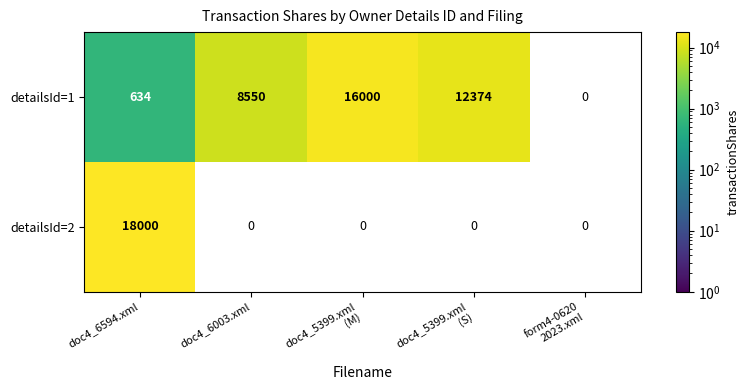

The value of detailsId=2 at doc4_6594.xml is 18000. True or false?

True